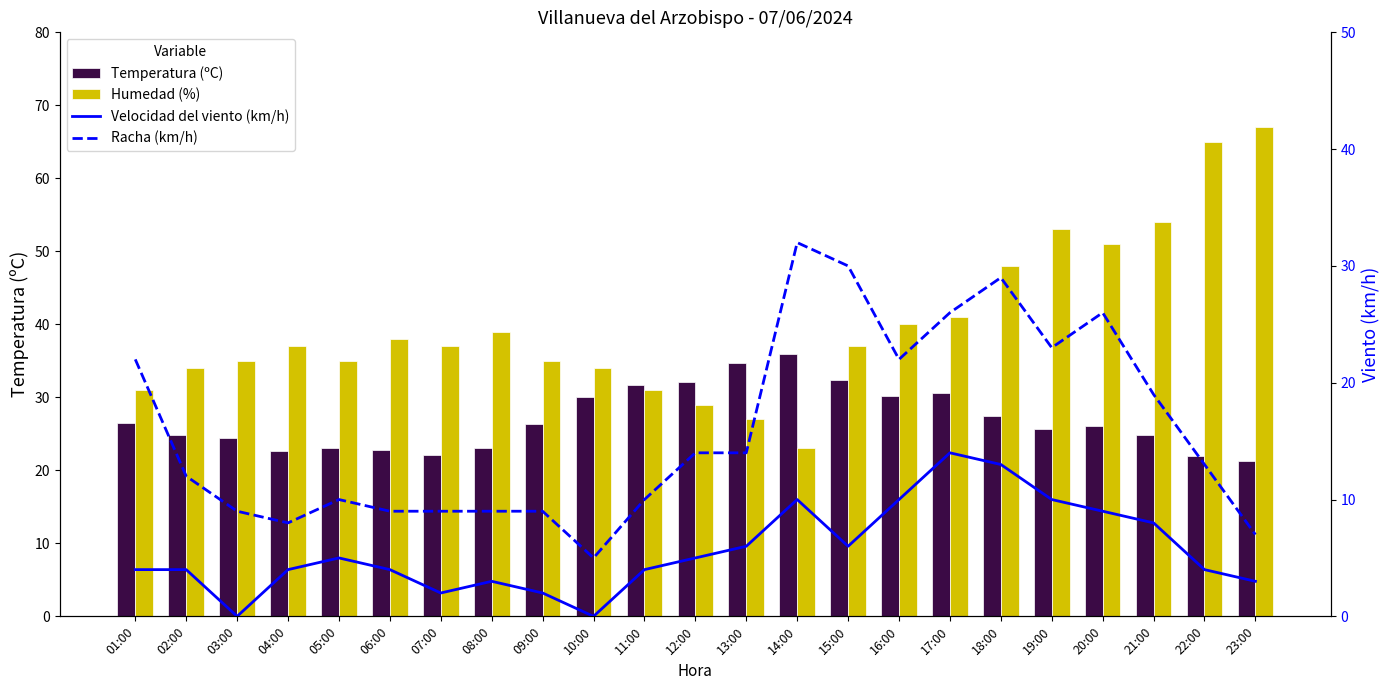

Reading right to left, what are all the values shown in this chart?

Temperatura (ºC): 21.3	22.0	24.9	26.1	25.6	27.4	30.6	30.2	32.4	36.0	34.7	32.1	31.7	30.1	26.4	23.1	22.1	22.8	23.1	22.6	24.4	24.8	26.5
Humedad (%): 67.0	65.0	54.0	51.0	53.0	48.0	41.0	40.0	37.0	23.0	27.0	29.0	31.0	34.0	35.0	39.0	37.0	38.0	35.0	37.0	35.0	34.0	31.0
Velocidad del viento (km/h): 3.0	4.0	8.0	9.0	10.0	13.0	14.0	10.0	6.0	10.0	6.0	5.0	4.0	0.0	2.0	3.0	2.0	4.0	5.0	4.0	0.0	4.0	4.0
Racha (km/h): 7.0	13.0	19.0	26.0	23.0	29.0	26.0	22.0	30.0	32.0	14.0	14.0	10.0	5.0	9.0	9.0	9.0	9.0	10.0	8.0	9.0	12.0	22.0